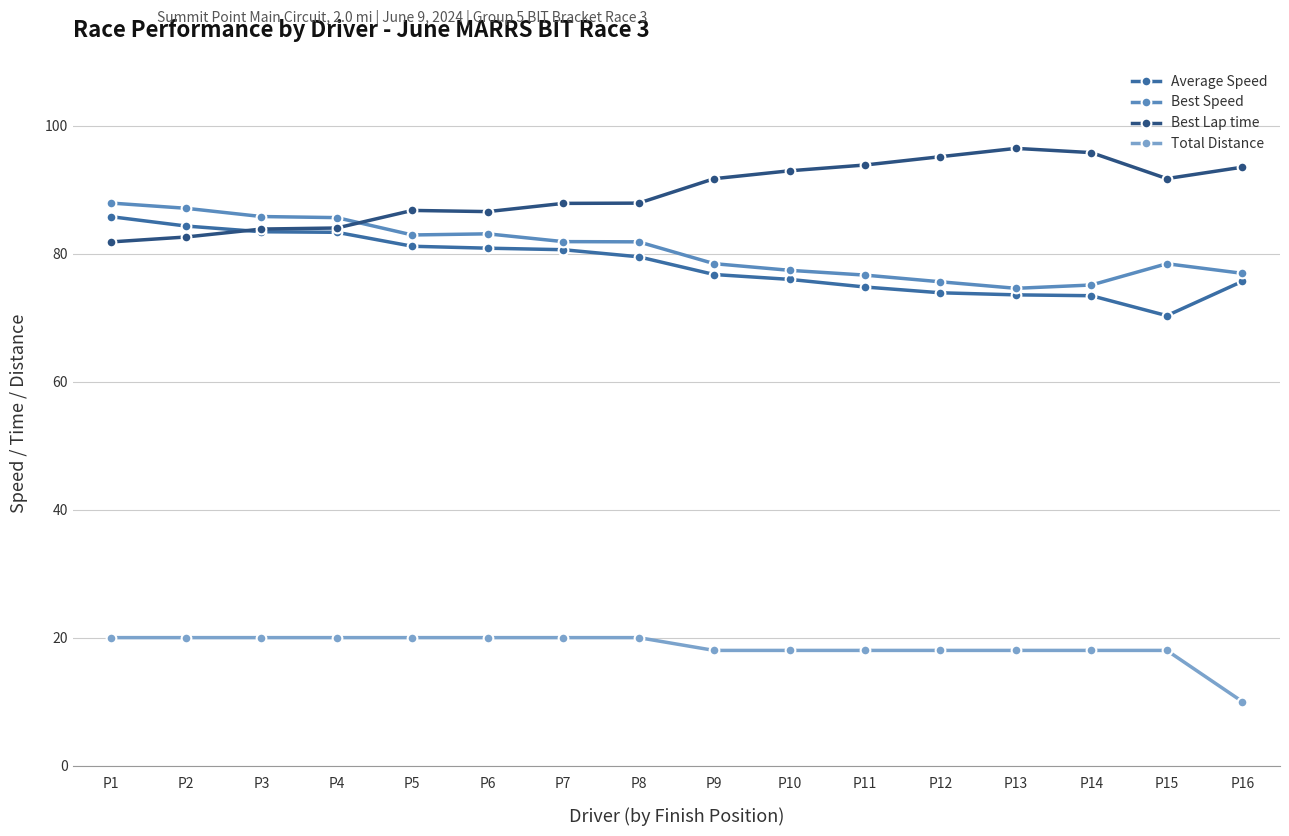

What are all the series names shown in the legend?

Average Speed, Best Speed, Best Lap time, Total Distance